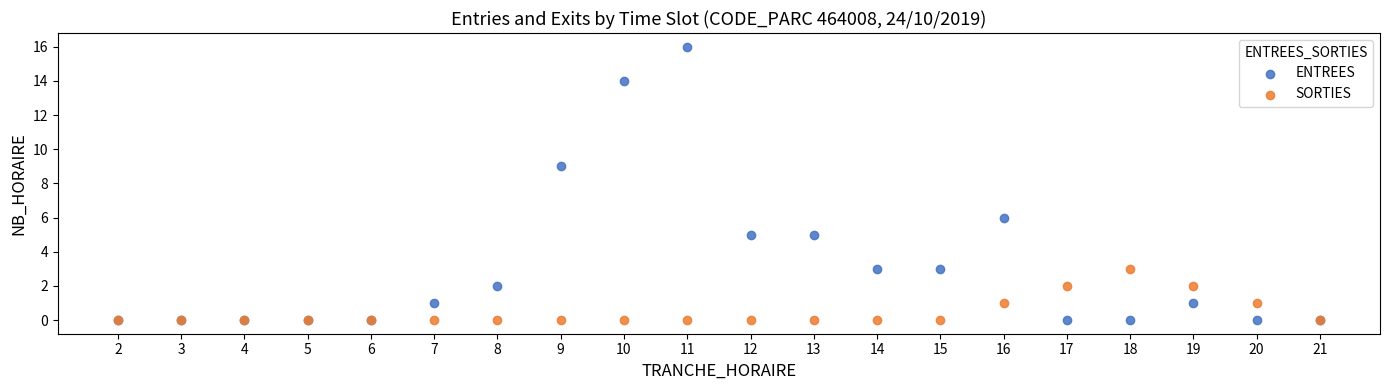

What are all the series names shown in the legend?

ENTREES, SORTIES